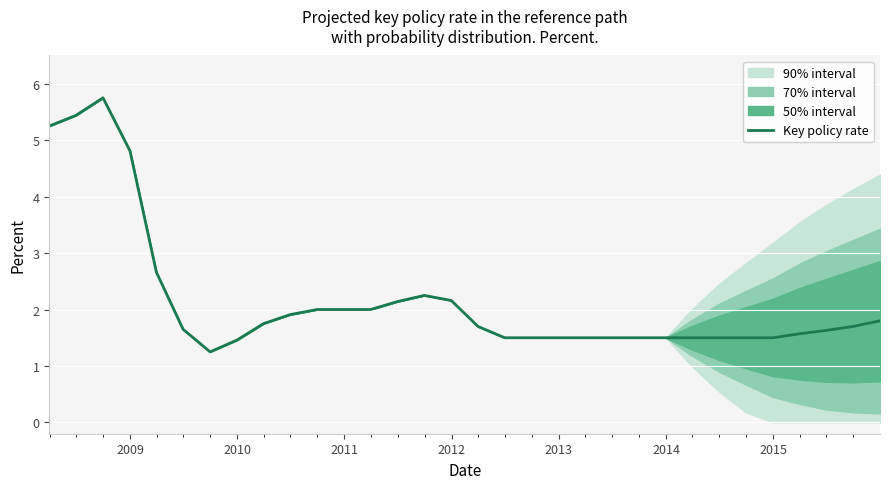

Reading right to left, list all the values displayed in this chart.

1.8	1.7	1.6	1.6	1.5	1.5	1.5	1.5	1.5	1.5	1.5	1.5	1.5	1.5	1.5	1.7	2.2	2.2	2.1	2.0	2.0	2.0	1.9	1.8	1.5	1.2	1.6	2.7	4.8	5.8	5.4	5.2